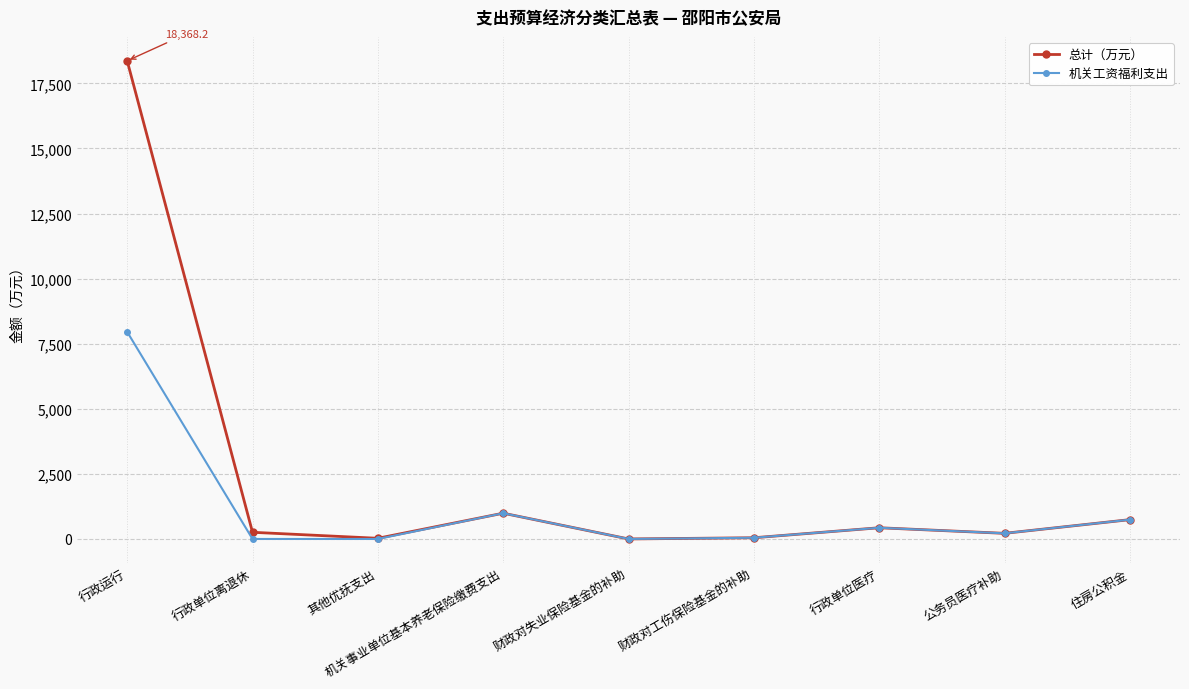

What is the label of the 2nd point from the left?

行政单位离退休